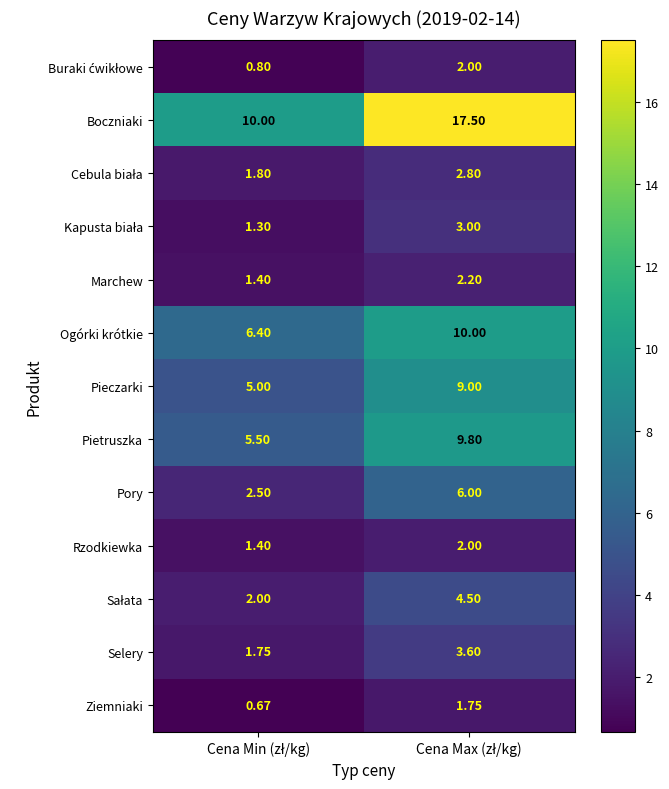

Which series has the widest spread of values?

Boczniaki